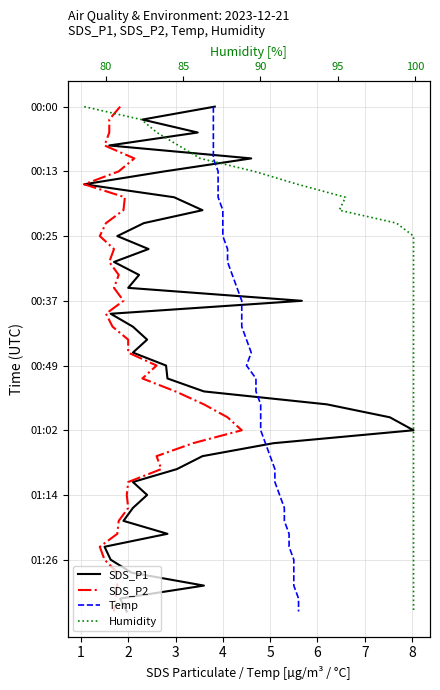

Is it true that Temp equals 4 at 4?

True